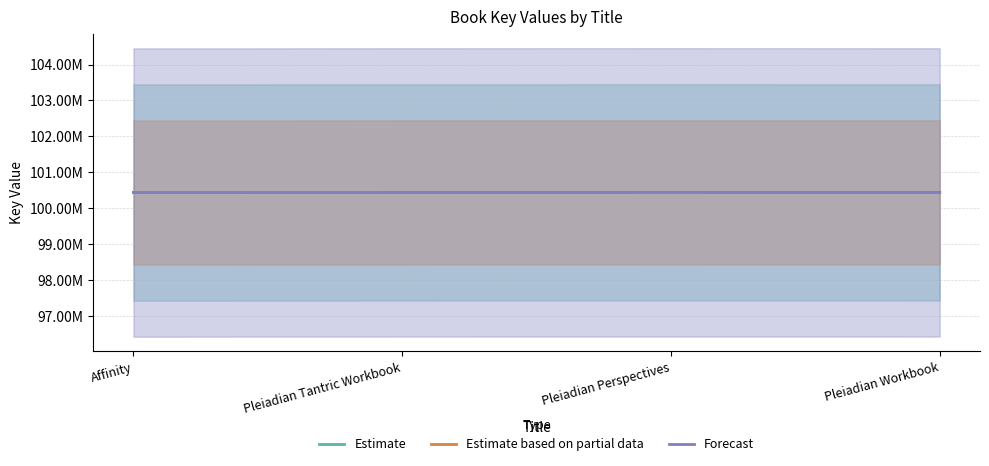

Reading left to right, extract all data points from this chart.

Estimate: 100434694	100438650	100439528	100438663
Estimate based on partial data: 100434694	100438650	100439528	100438663
Forecast: 100434694	100438650	100439528	100438663